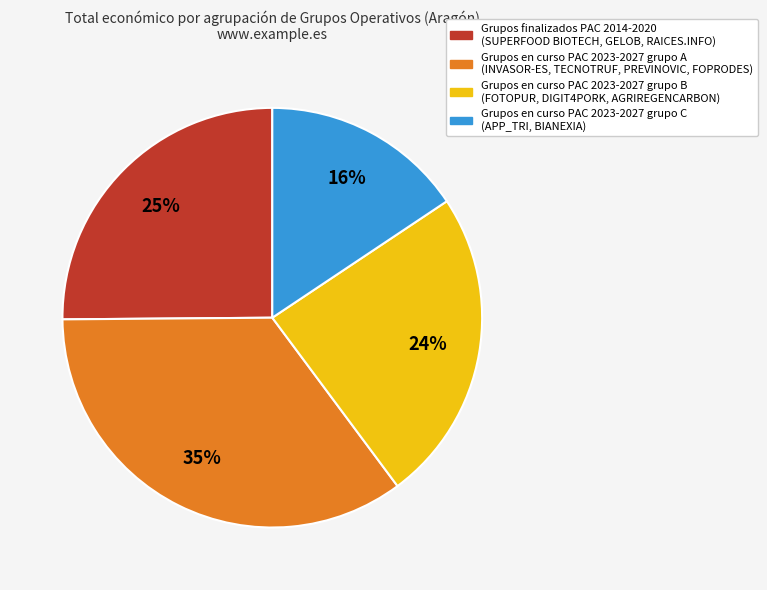

To the nearest percent, what is the average slice percentage?

25%